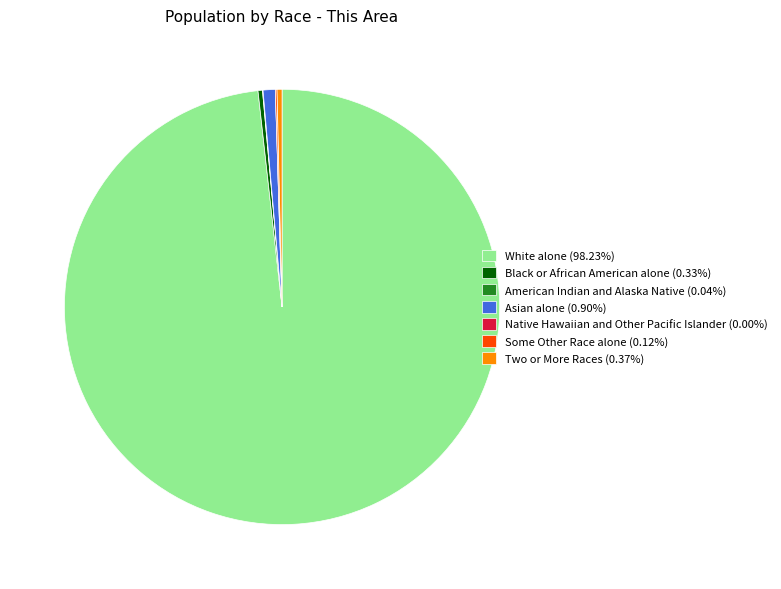

Does any single category account for the majority?

Yes